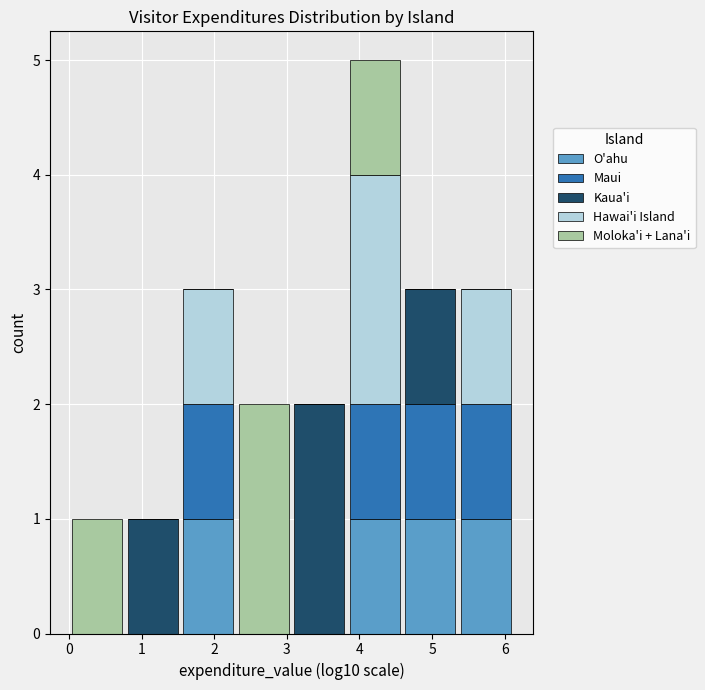

What is the total height of the stacked bar covering 2.3 to 3.1 on the x-axis? Neither the bar edges nor the heights are printed on the chart, so give them approximately, as read against the axes.

2